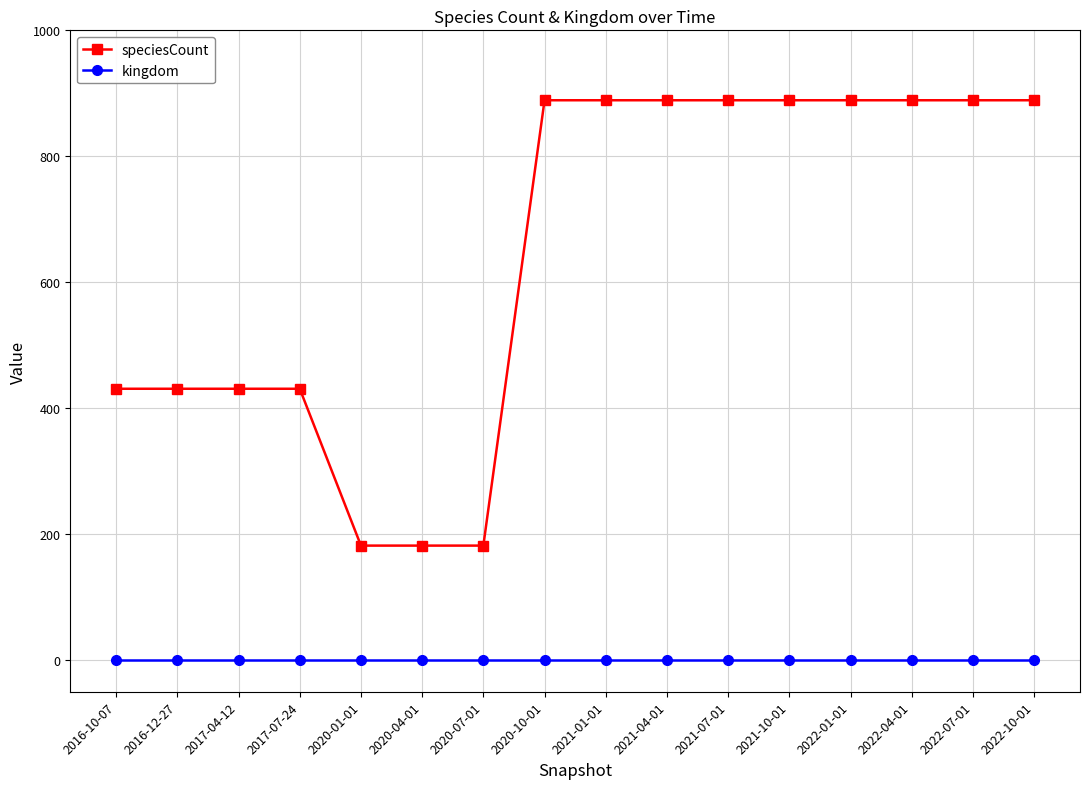

What is the value of the kingdom point at the 10th from the left?

1